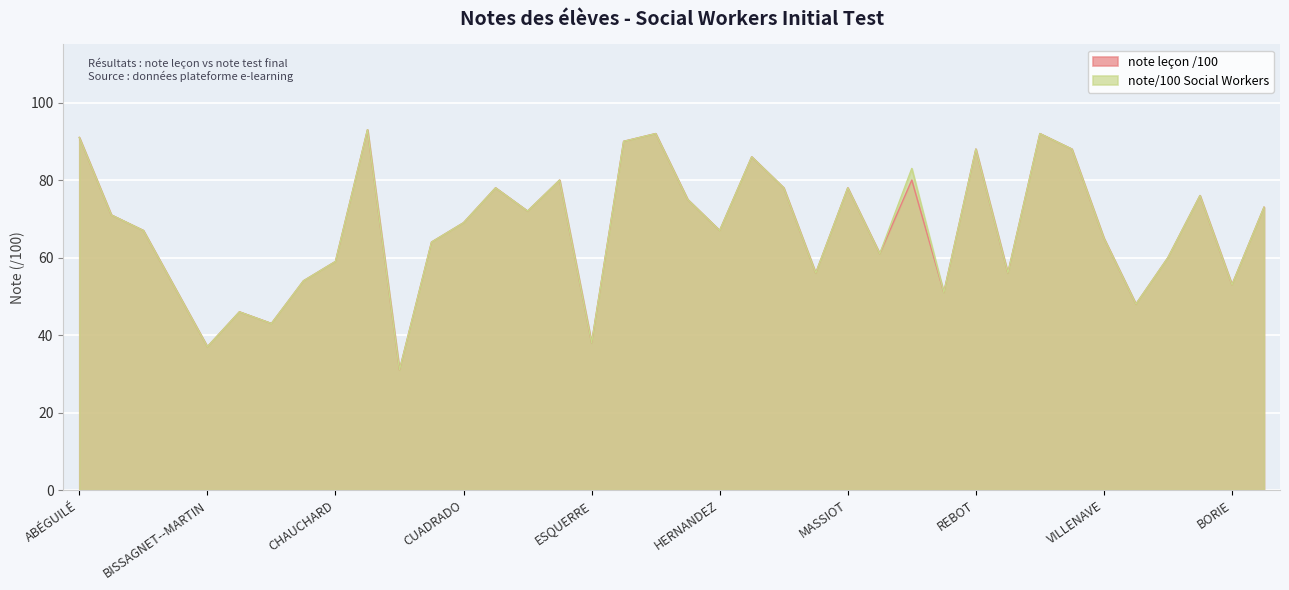

At which label is note/100 Social Workers closest to 62?

MIGNON